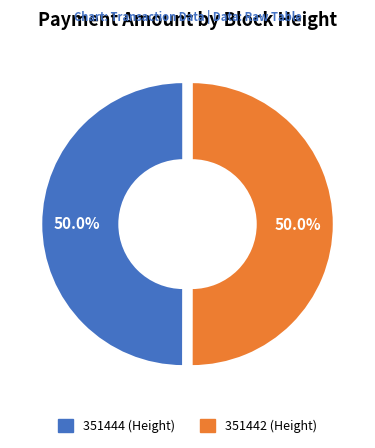

Is the sum of 351442 and 351444 greater than half?

Yes